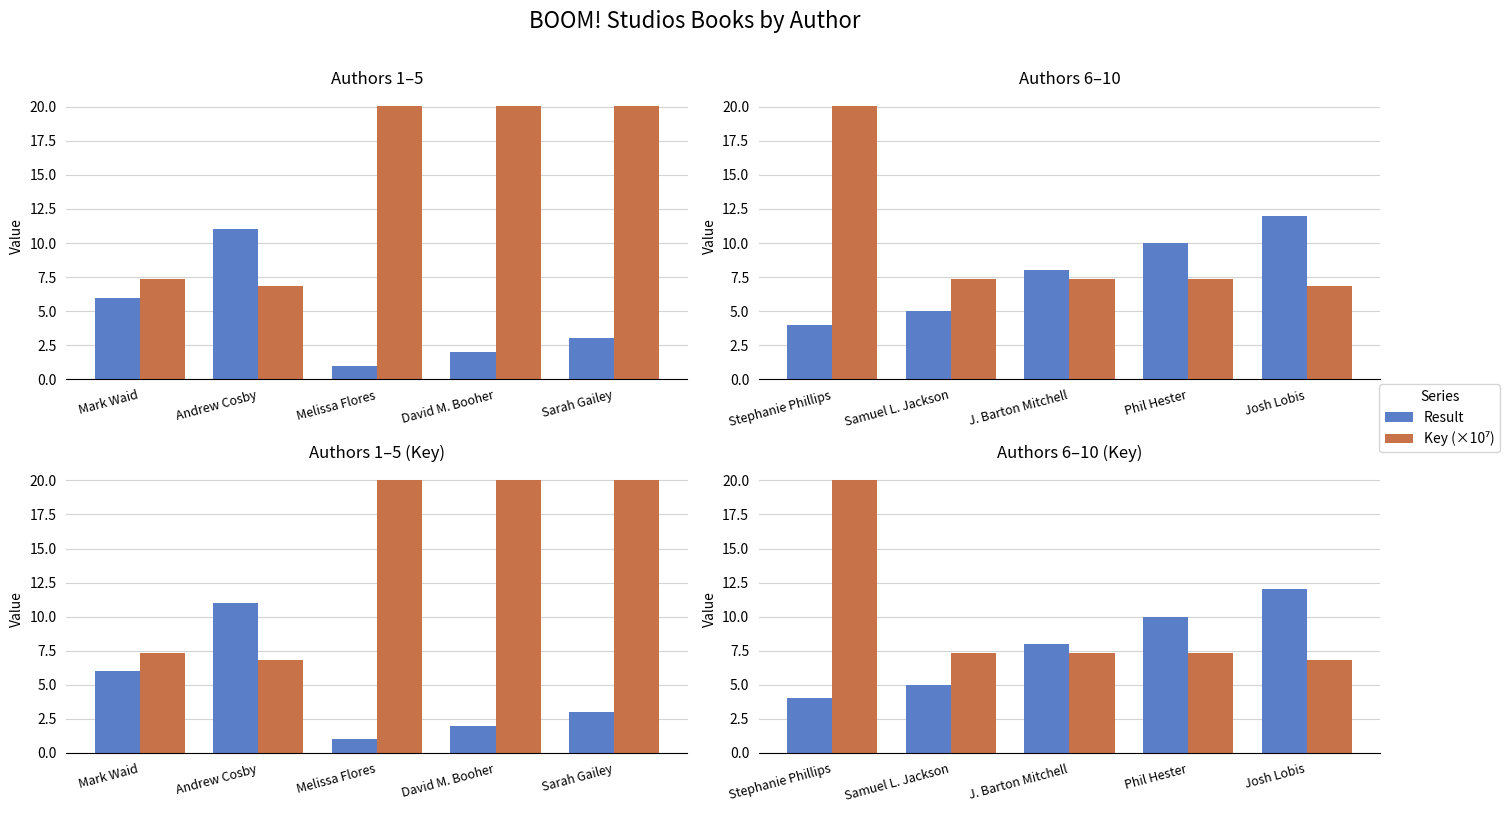

Are the bars grouped side by side (vs. stacked)?

Yes